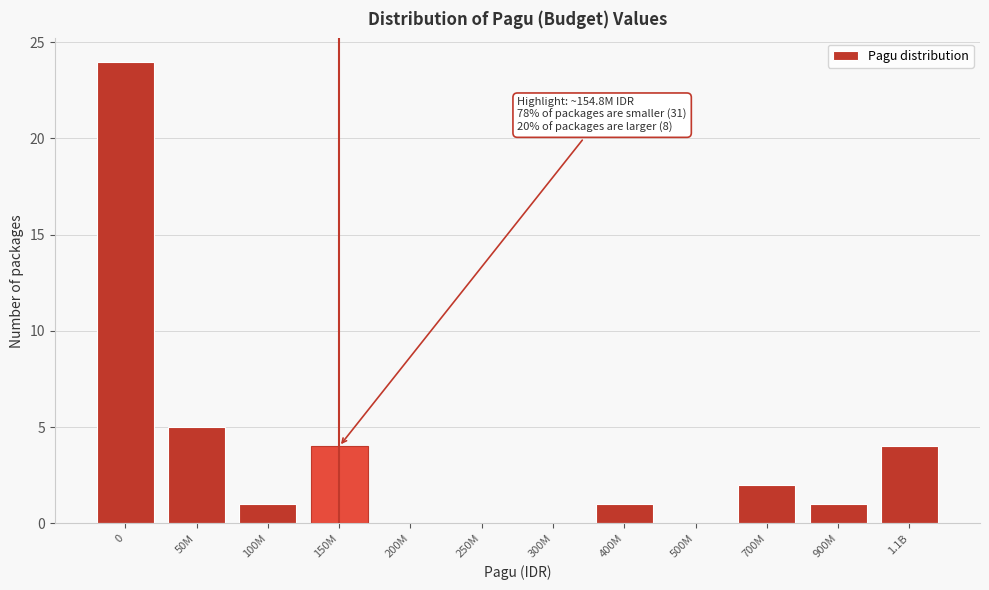

Reading left to right, extract all data points from this chart.

0=24	50M=5	100M=1	150M=4	200M=0	250M=0	300M=0	400M=1	500M=0	700M=2	900M=1	1.1B=4